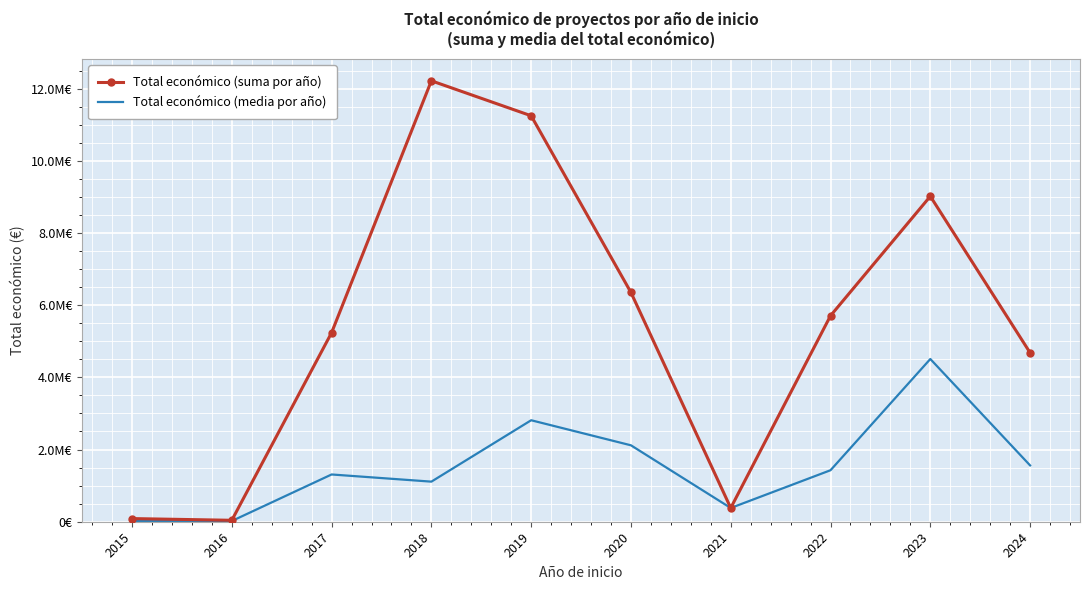

Which series has the widest spread of values?

Total económico (suma por año)